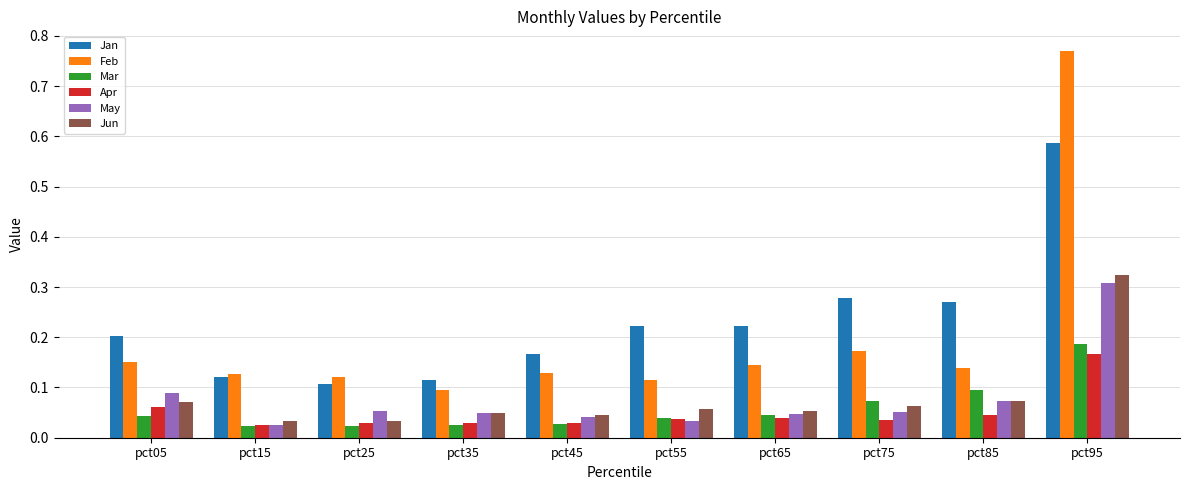

Which category has the highest value across all series?

pct95